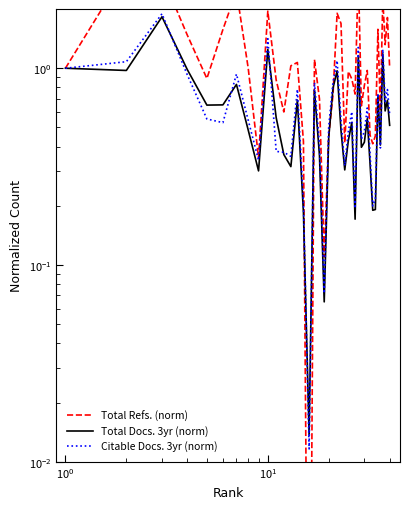

True or false: Total Refs. (norm) has more than 2 points higher than both neighbors.

True